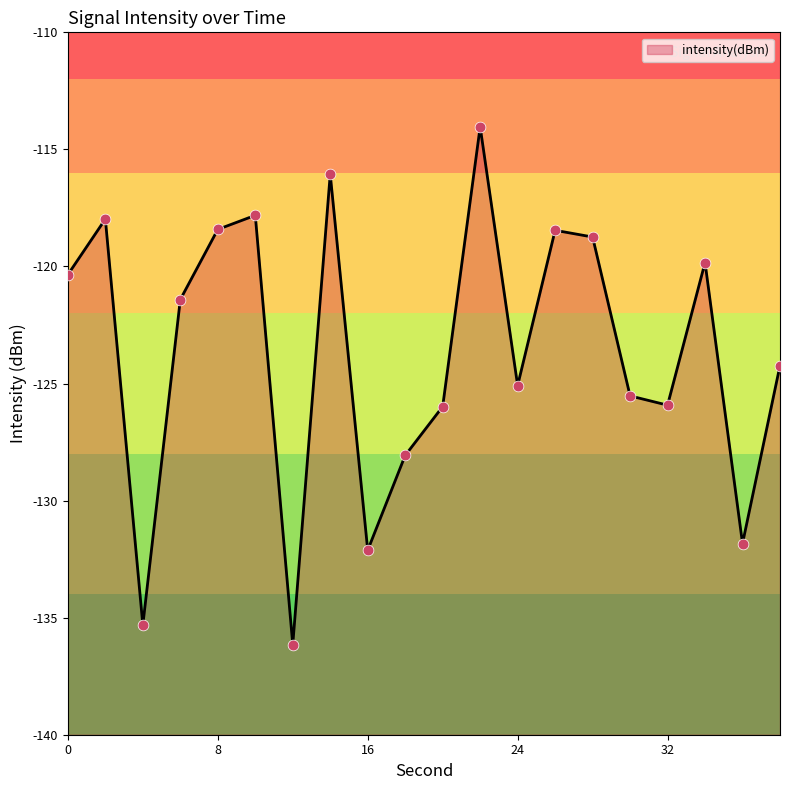

What is the change in value from 8 to 38?

-5.8